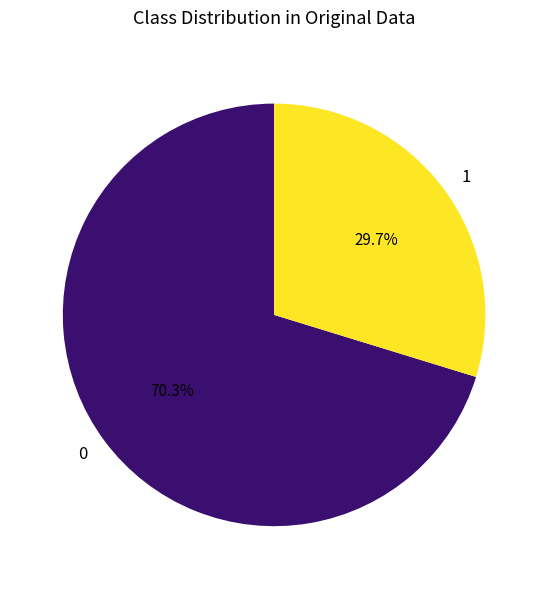

What portion of the pie excludes 0?

29.7%